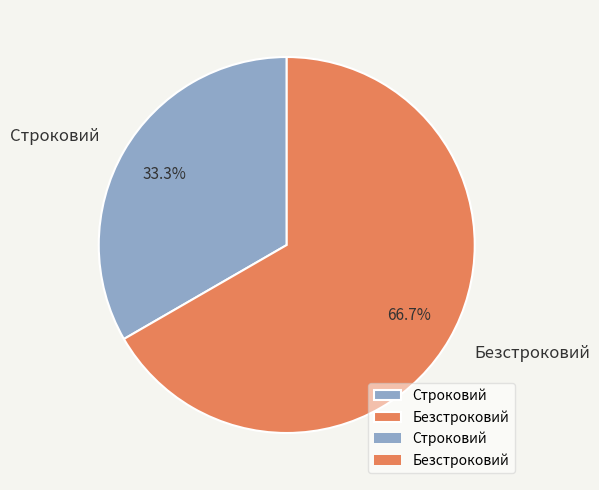

To the nearest percent, what is the average slice percentage?

50%